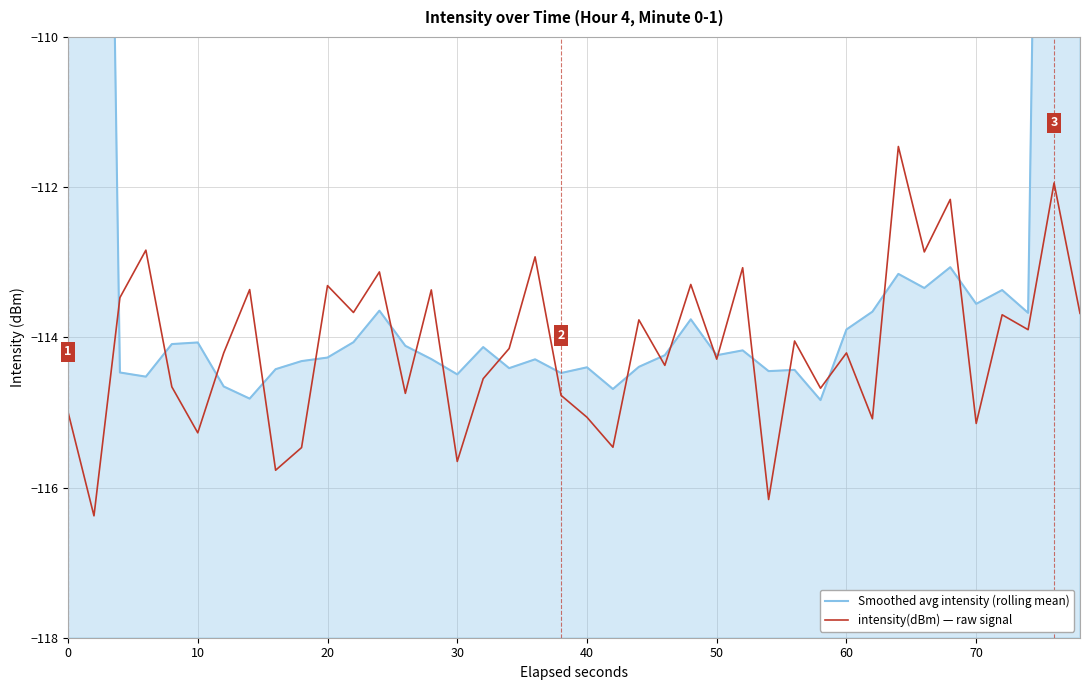

Is it true that intensity(dBm) — raw signal equals -169.0 at 20?

False